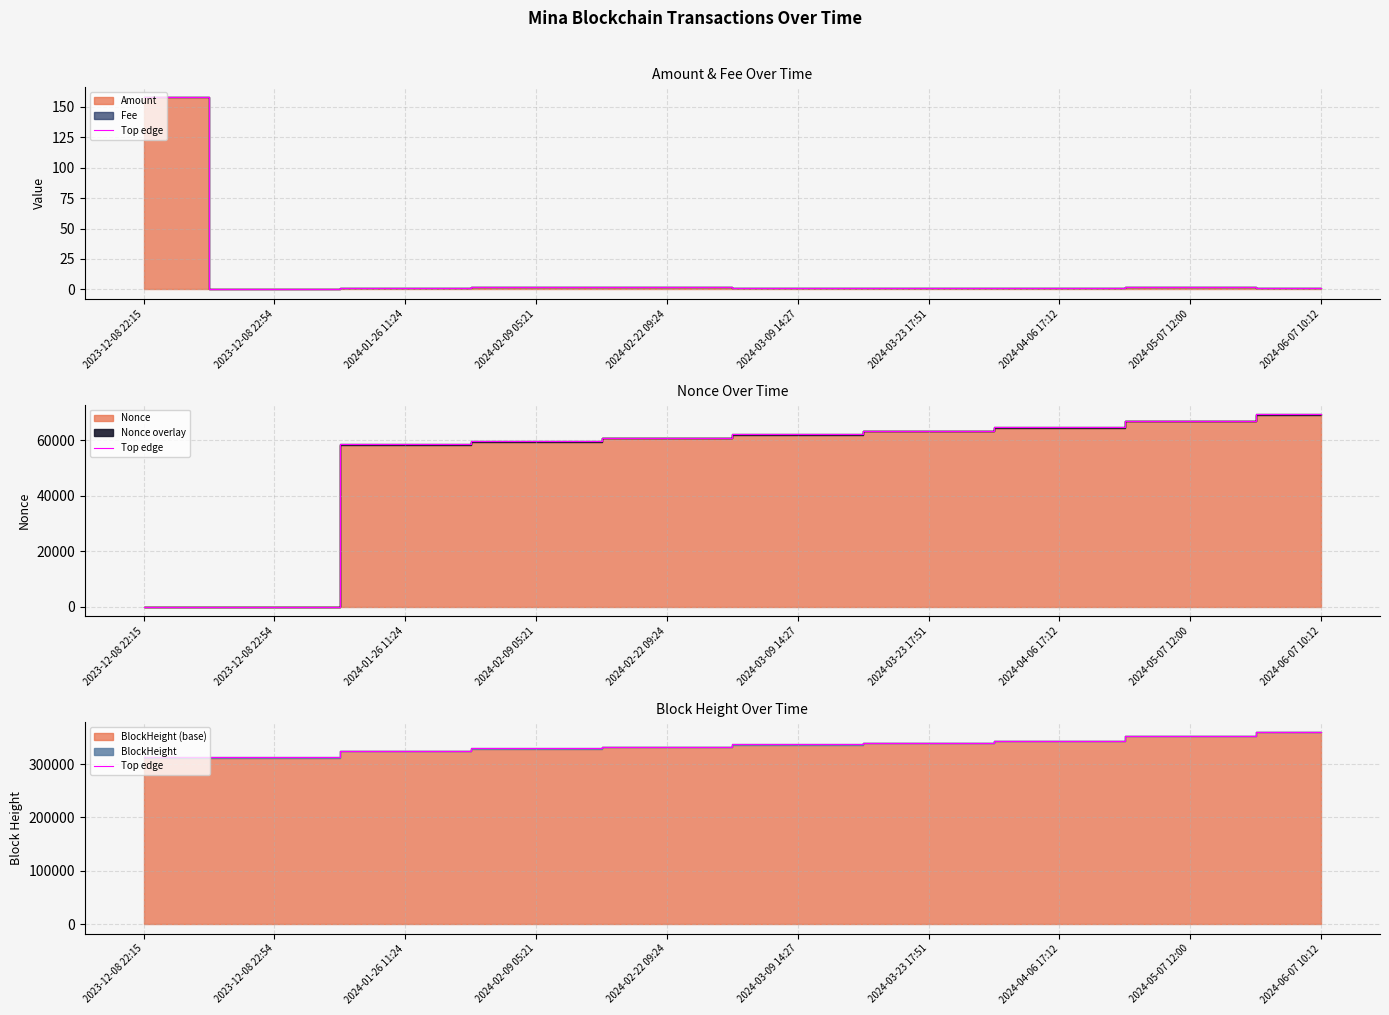

Which category has the highest value across all series?

2024-06-07 10:12